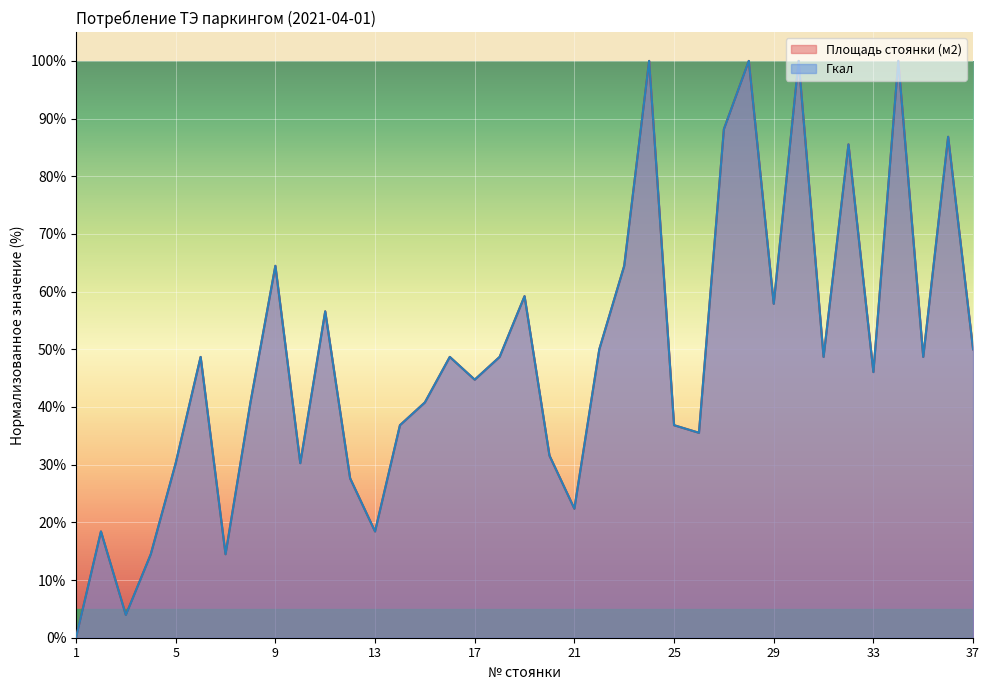

What are all the series names shown in the legend?

Площадь стоянки (м2), Гкал